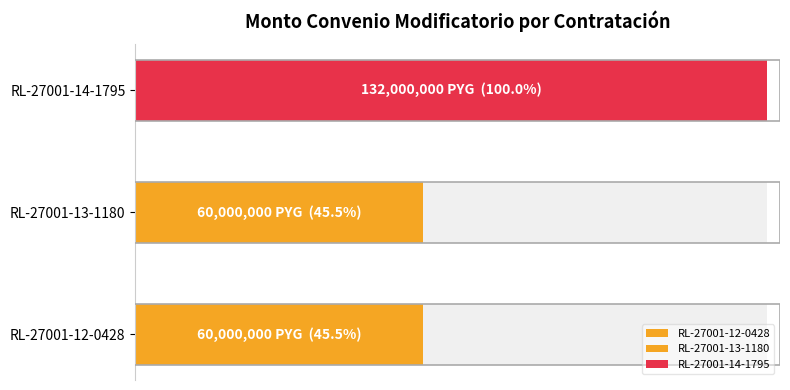

Which has a higher value, RL-27001-12-0428 or RL-27001-13-1180?

RL-27001-12-0428